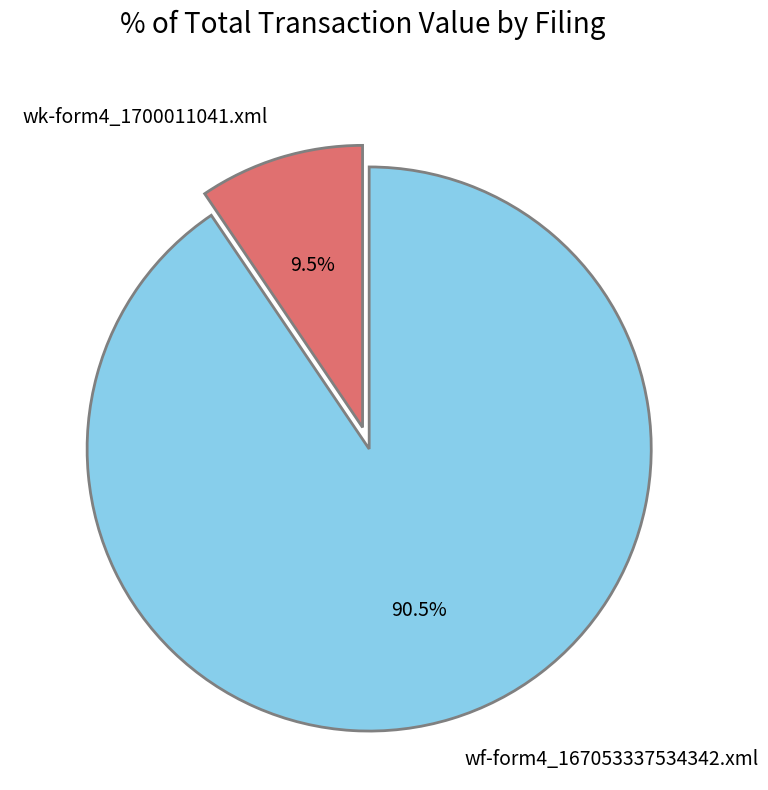

What is the smallest slice in the pie chart?

wk-form4_1700011041.xml